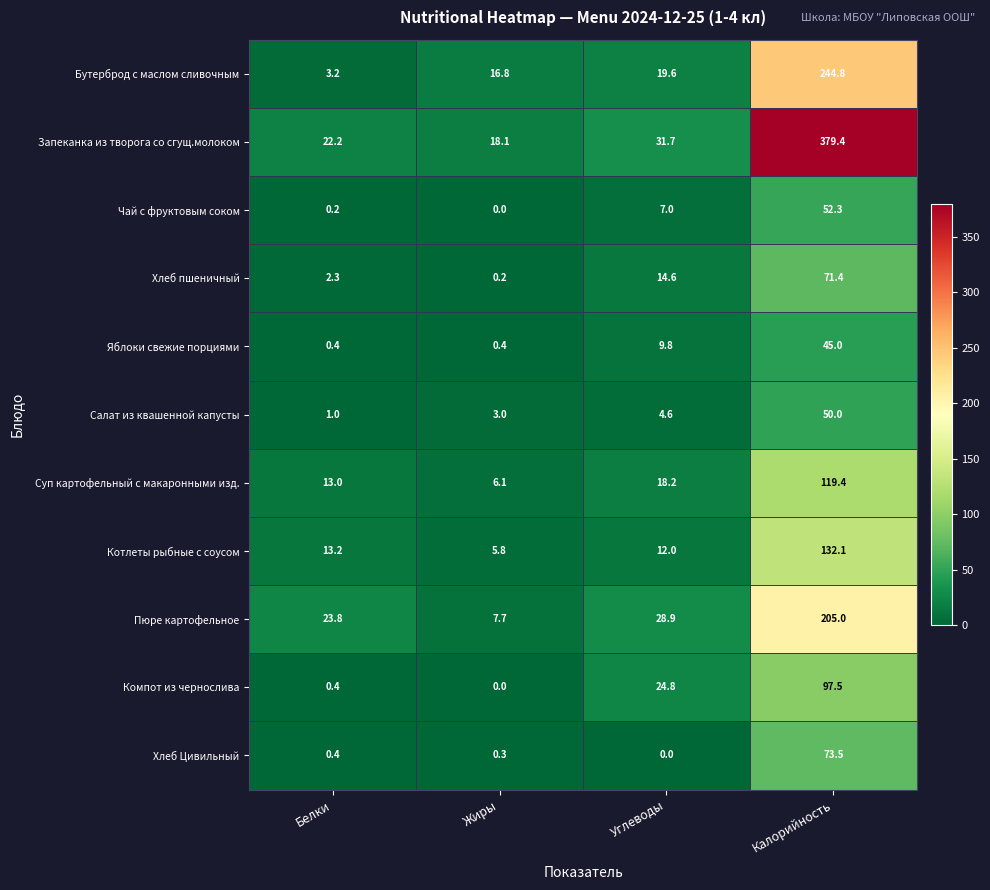

How many distinct data groups are displayed?

11